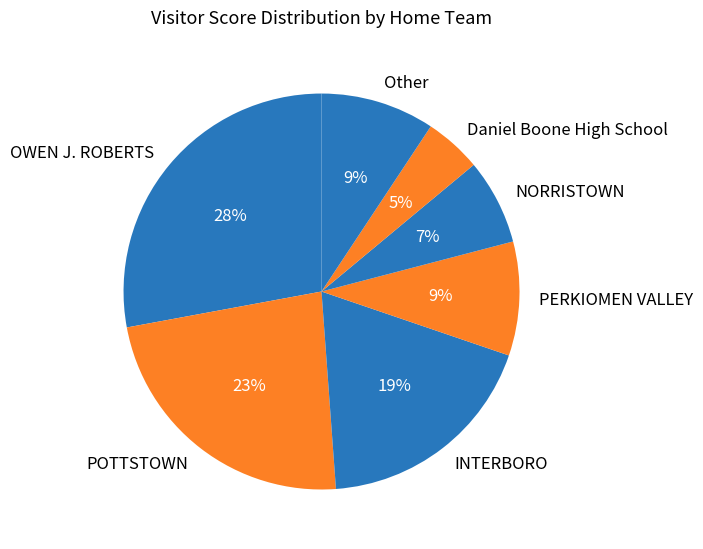

Is the sum of NORRISTOWN and Daniel Boone High School greater than half?

No